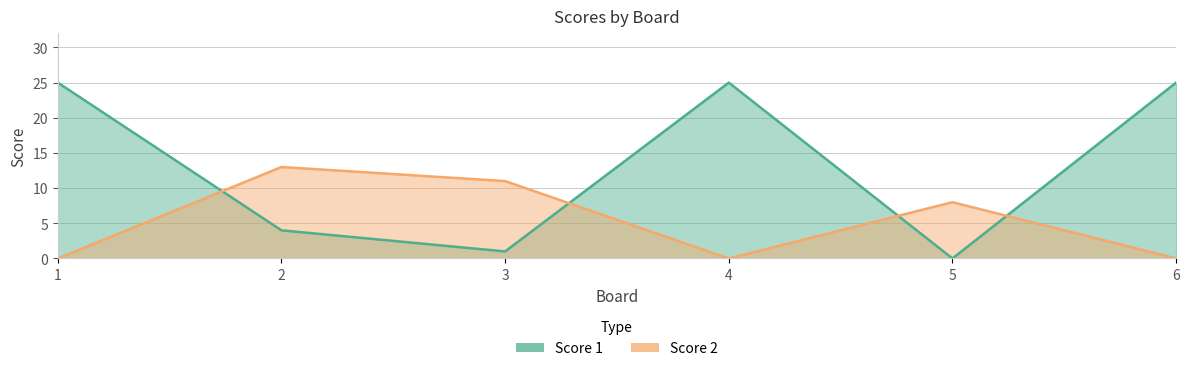

Reading left to right, transcribe all the data shown in this chart.

Score 1: 25	4	1	25	0	25
Score 2: 0	13	11	0	8	0